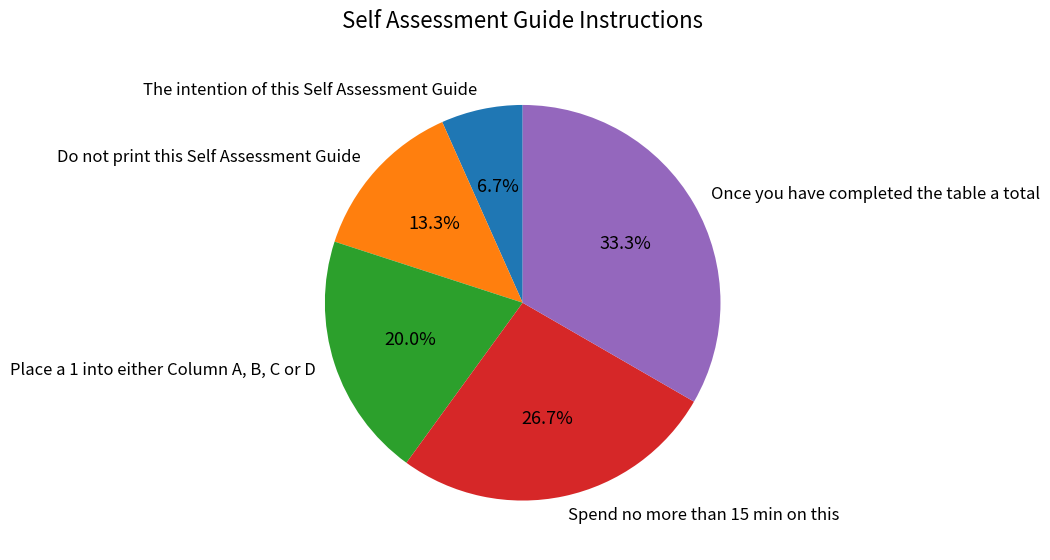

Which slice is the smallest?

The intention of this Self Assessment Guide